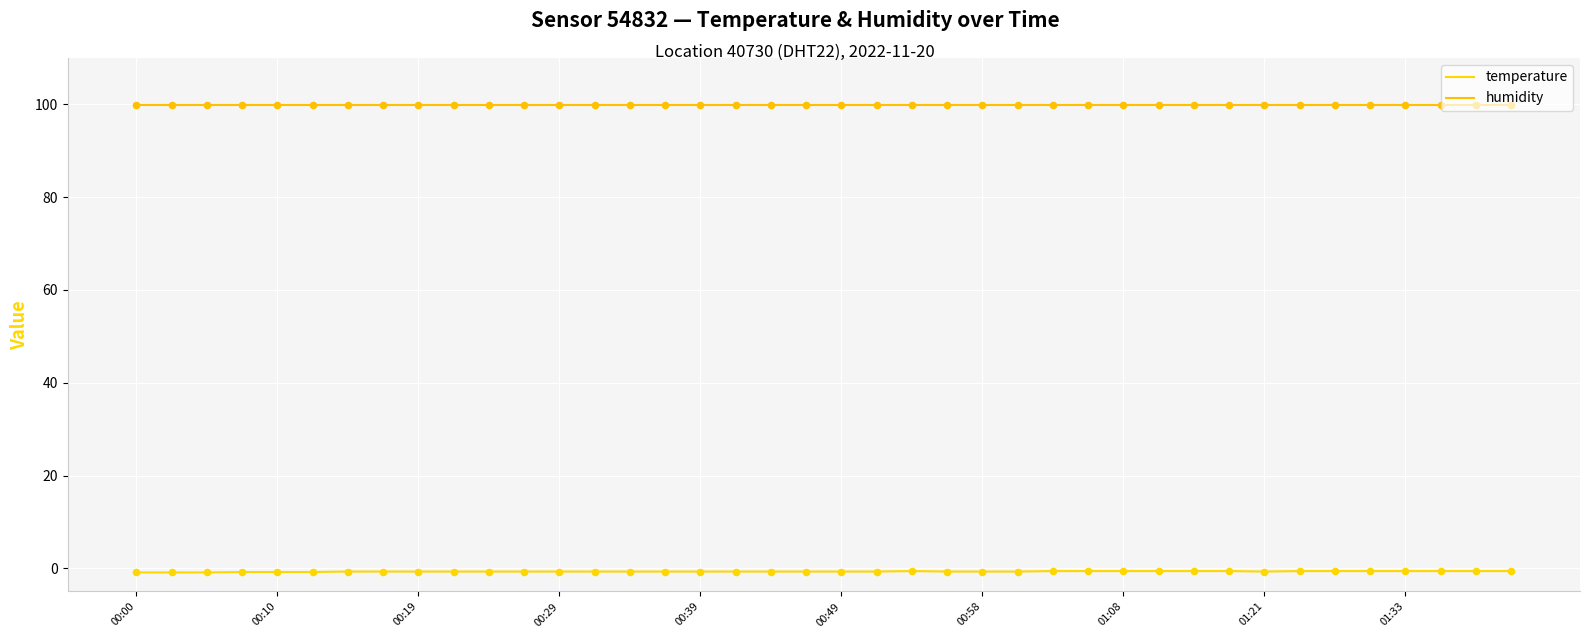

At how many categories does at least one series exceed 19?

40